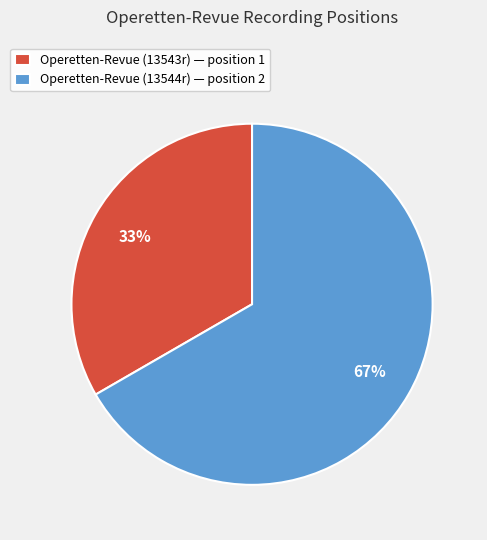

Is the sum of Operetten-Revue (13544r) — position 2 and Operetten-Revue (13543r) — position 1 greater than half?

Yes